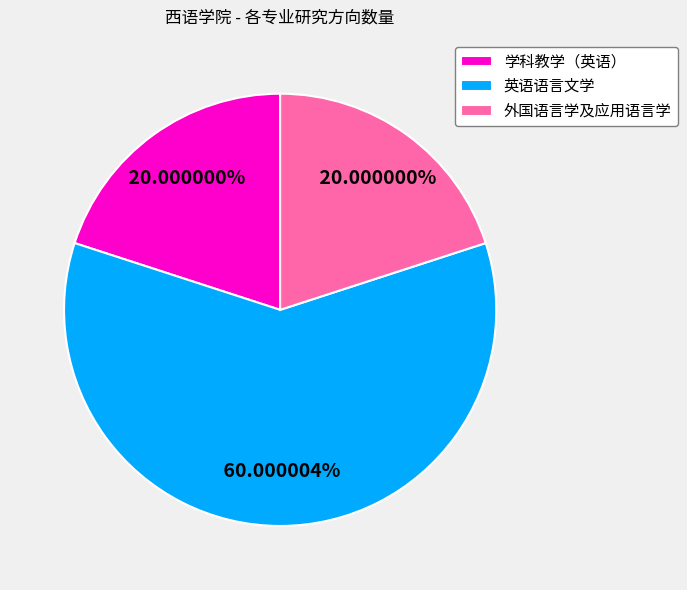

Which category has the biggest portion of the pie?

英语语言文学